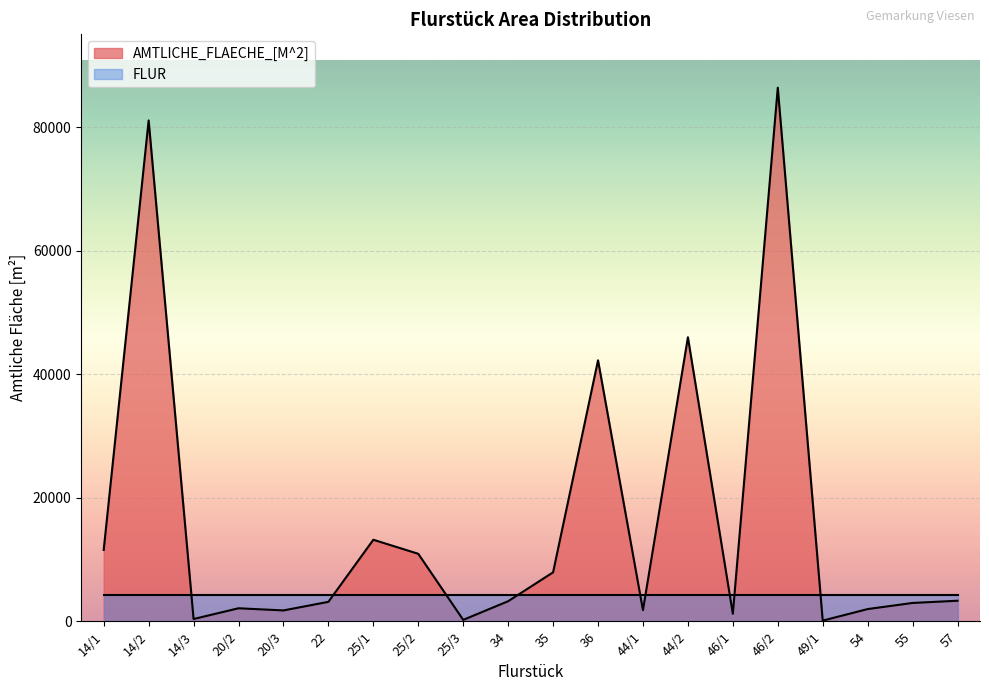

The value at 44/1 is 626. True or false?

False